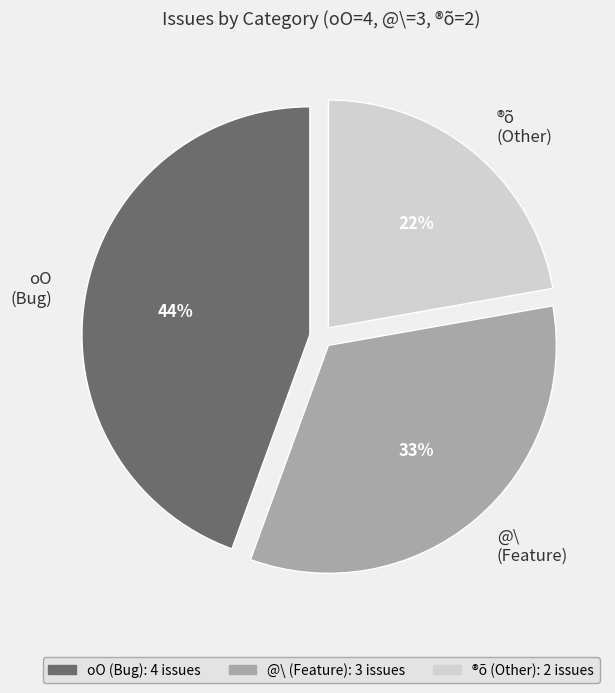

How many slices are in this pie chart?

3